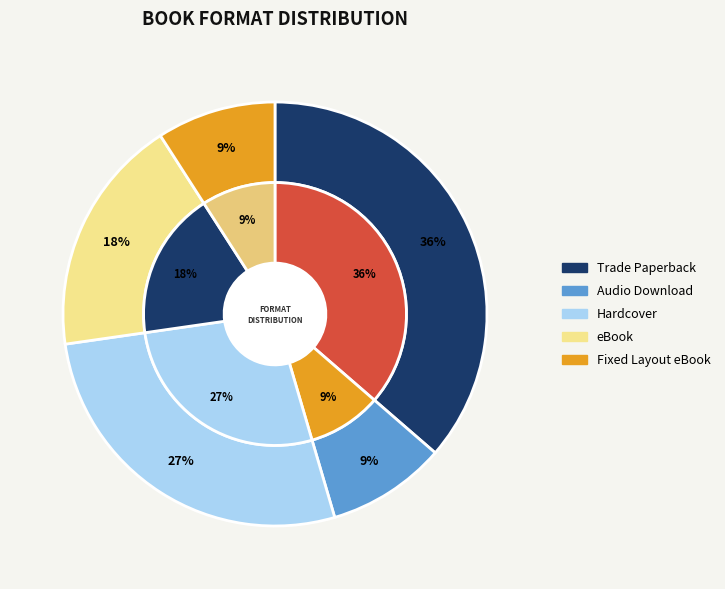

What is the largest slice in the pie chart?

Trade Paperback